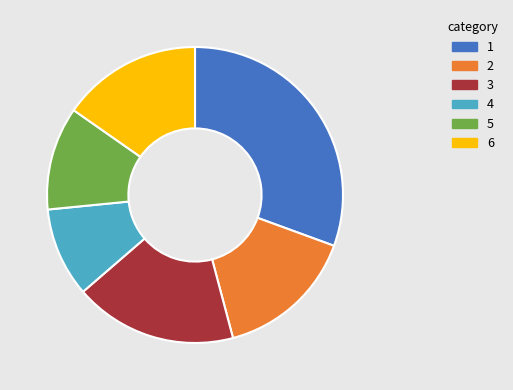

How many slices are in this pie chart?

6